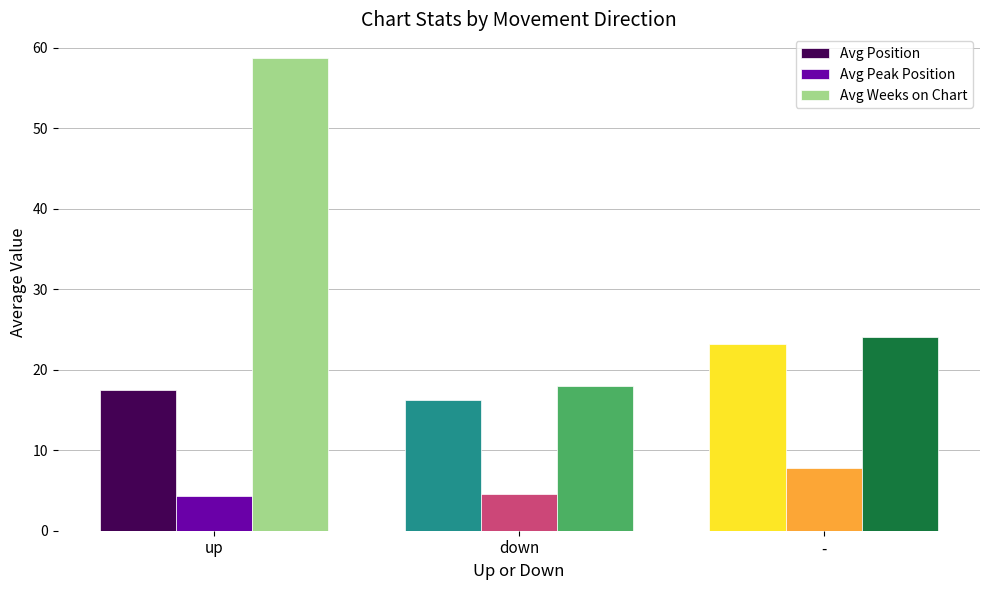

What is the label of the 1st bar from the right?

-